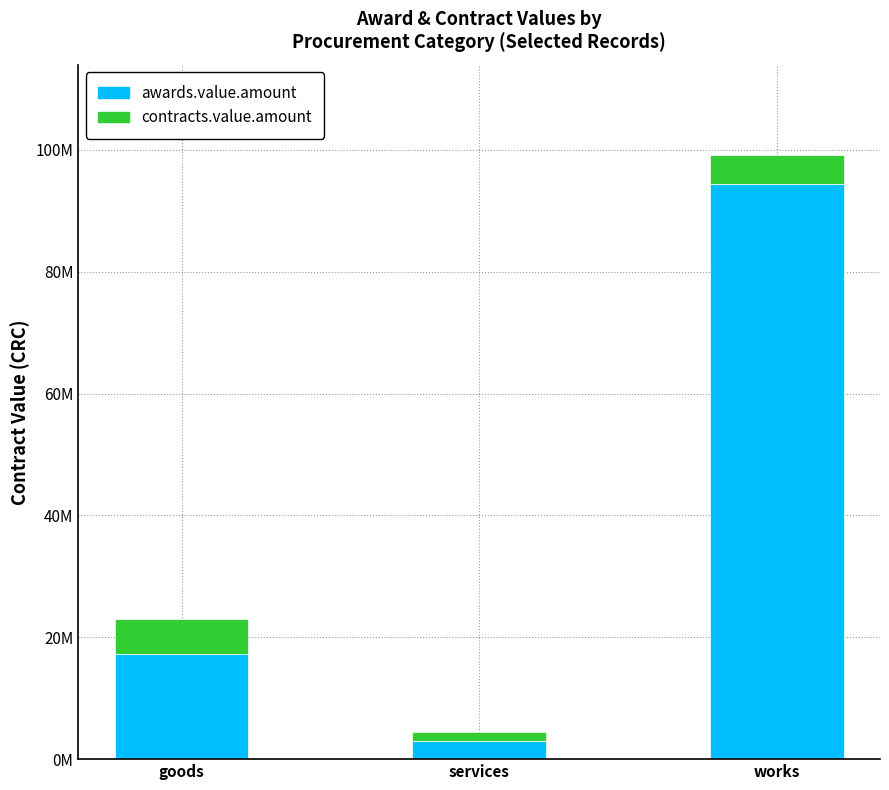

True or false: contracts.value.amount (millions CRC) has a value of 1413518.5 at services.

True